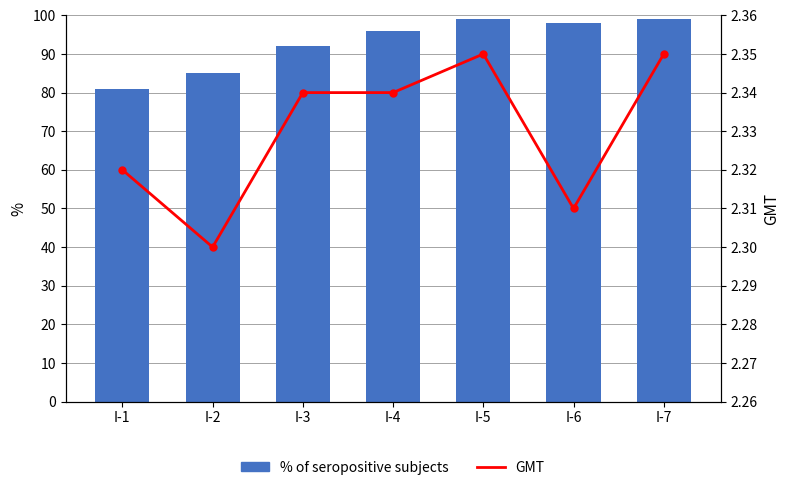

How many GMT values are between 2 and 3?

7